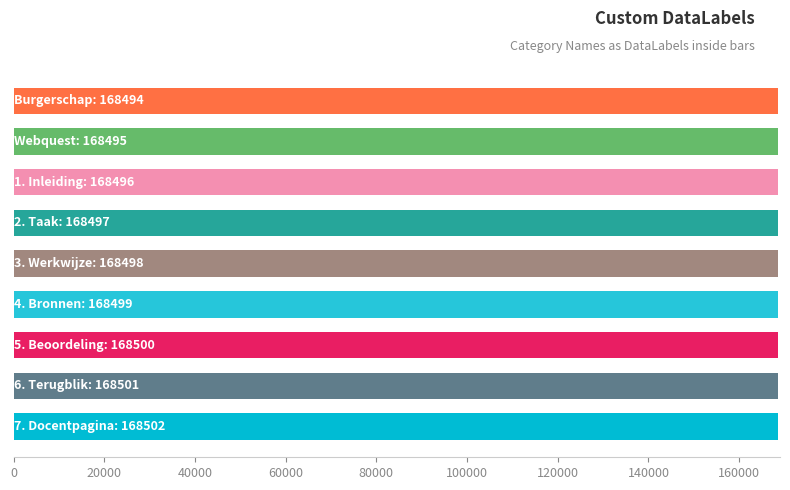

What is the maximum value shown in the chart?

168502